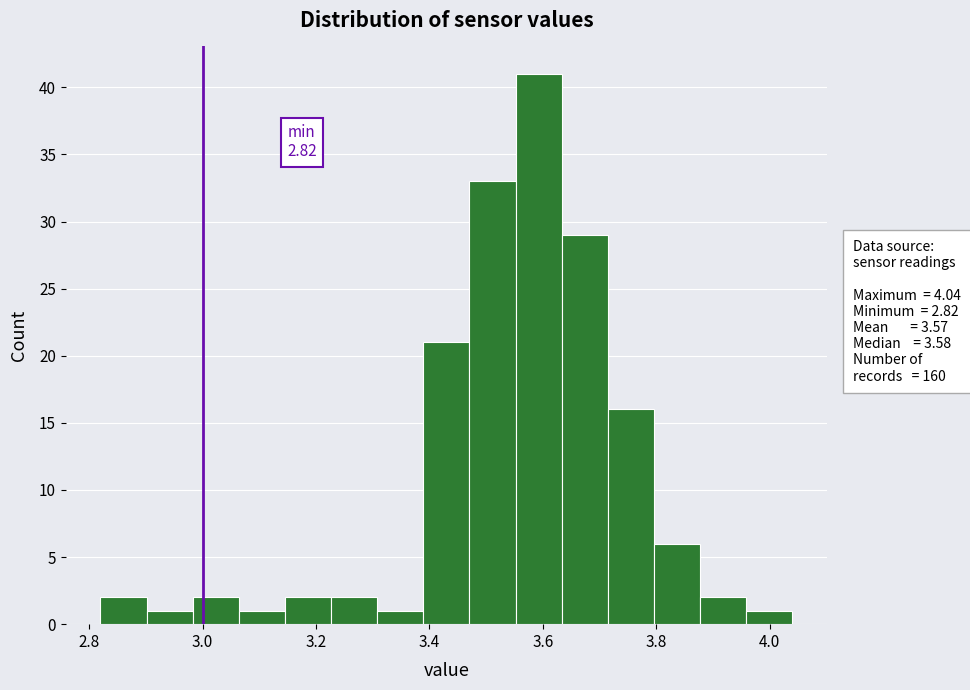

Over which range of the x-axis is the bar tallest?

3.56 to 3.64